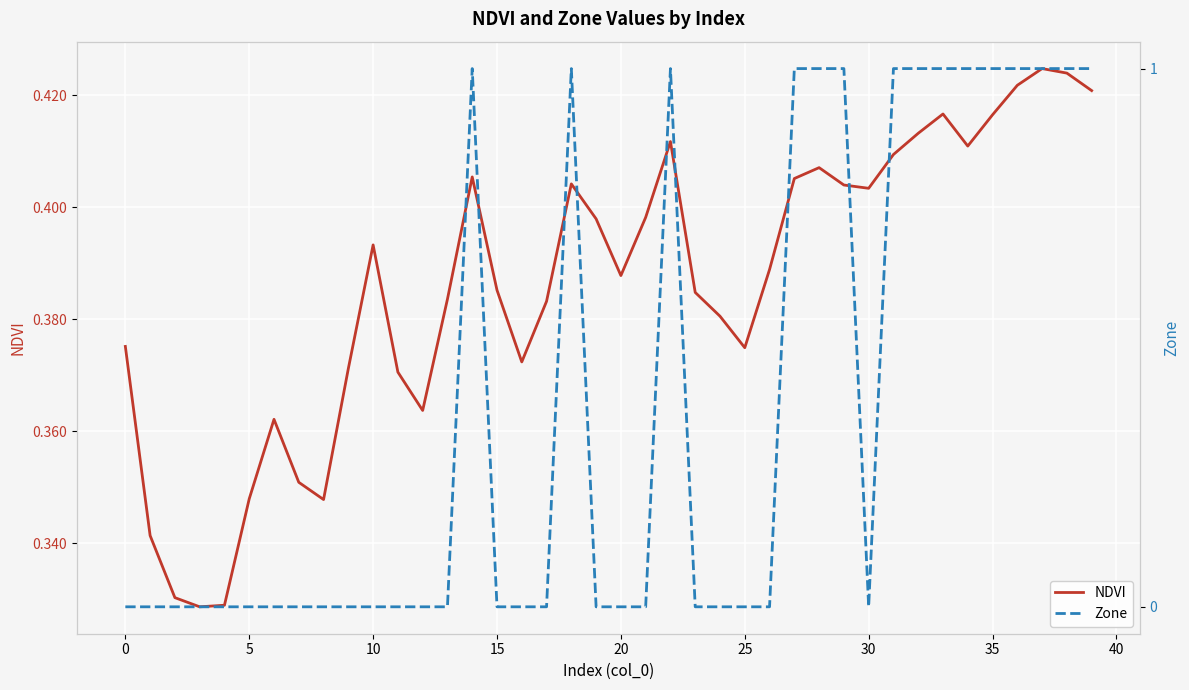

Count the number of data series in this chart.

2